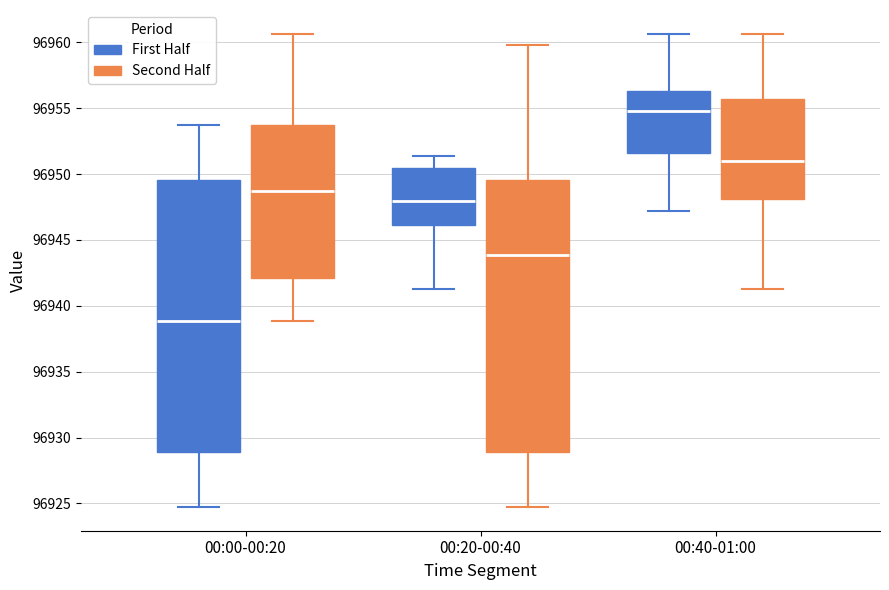

Which box has the lowest median line?

00:00-00:20 (First Half)